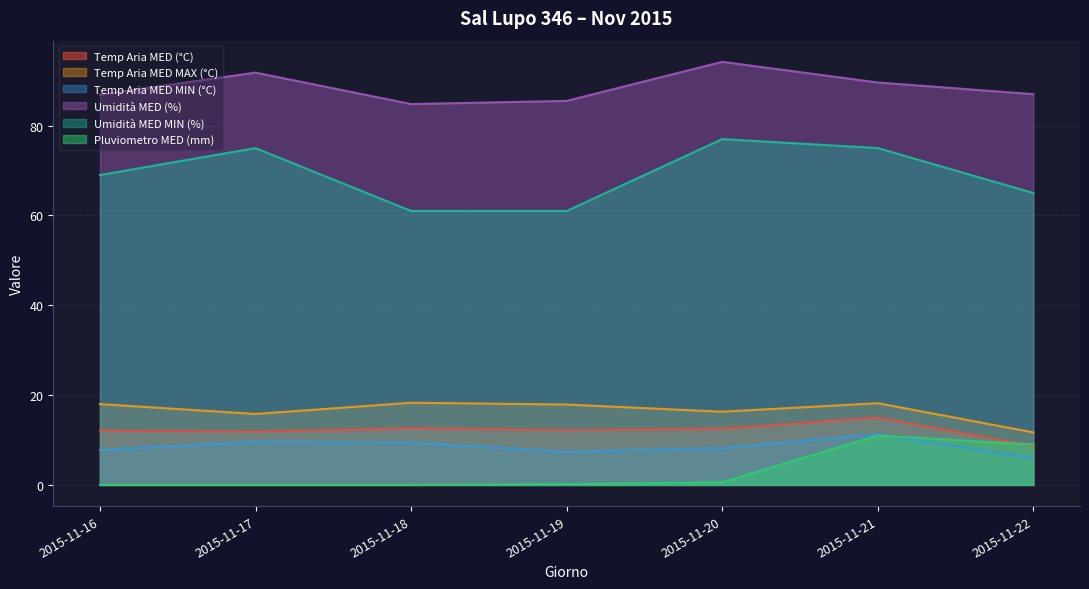

At which category is the sum across all series the highest?

2015-11-21